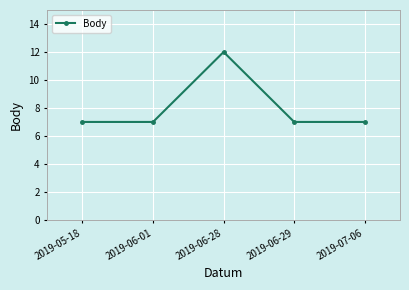

What is the label of the 4th point from the left?

2019-06-29